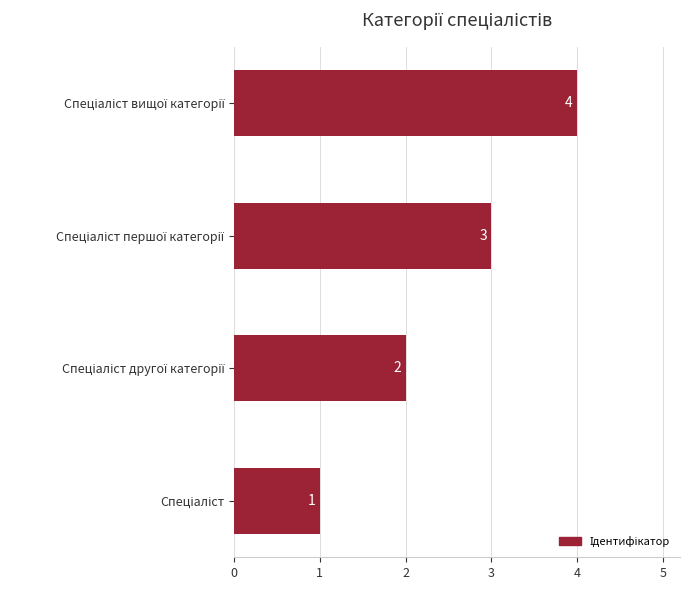

What is the difference between the maximum and minimum values?

3